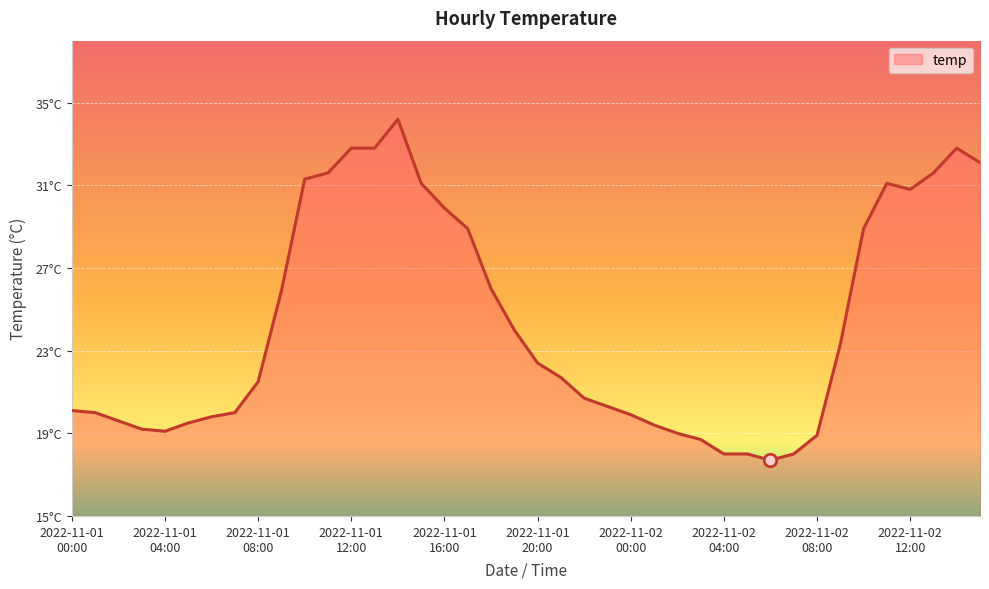

Does the chart have visible grid lines?

Yes